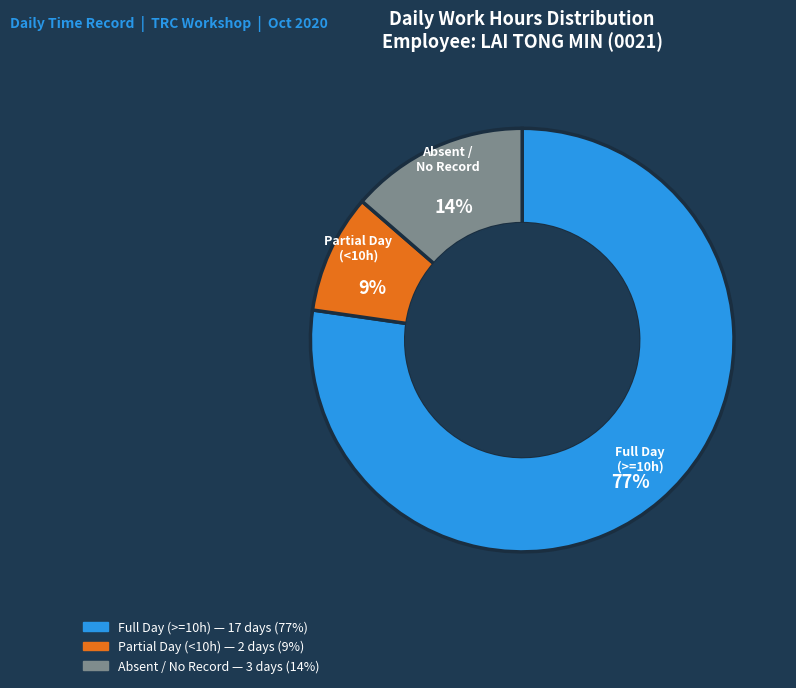

Does any single category account for the majority?

Yes